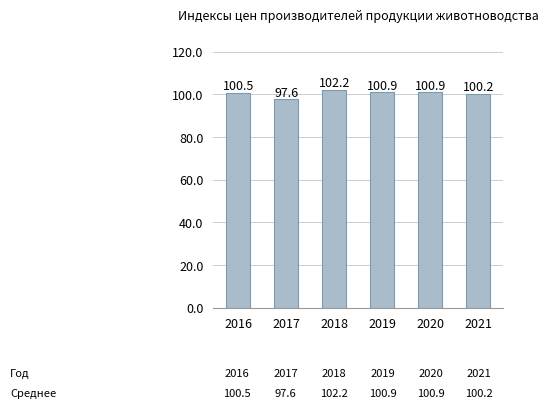

What is the value of the 1st bar from the left?

100.5